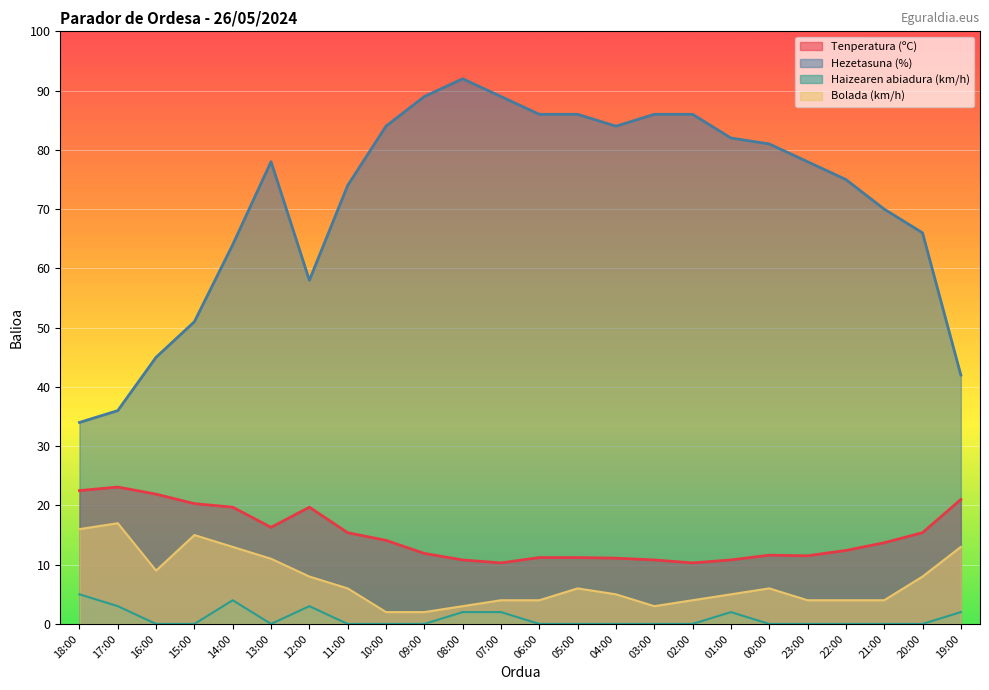

Reading left to right, extract all data points from this chart.

Tenperatura (ºC): 22.5	23.1	21.9	20.3	19.7	16.3	19.7	15.4	14.1	11.9	10.8	10.3	11.2	11.2	11.1	10.8	10.3	10.8	11.6	11.5	12.4	13.7	15.4	21.0
Hezetasuna (%): 34.0	36.0	45.0	51.0	64.0	78.0	58.0	74.0	84.0	89.0	92.0	89.0	86.0	86.0	84.0	86.0	86.0	82.0	81.0	78.0	75.0	70.0	66.0	42.0
Haizearen abiadura (km/h): 5.0	3.0	0.0	0.0	4.0	0.0	3.0	0.0	0.0	0.0	2.0	2.0	0.0	0.0	0.0	0.0	0.0	2.0	0.0	0.0	0.0	0.0	0.0	2.0
Bolada (km/h): 16.0	17.0	9.0	15.0	13.0	11.0	8.0	6.0	2.0	2.0	3.0	4.0	4.0	6.0	5.0	3.0	4.0	5.0	6.0	4.0	4.0	4.0	8.0	13.0